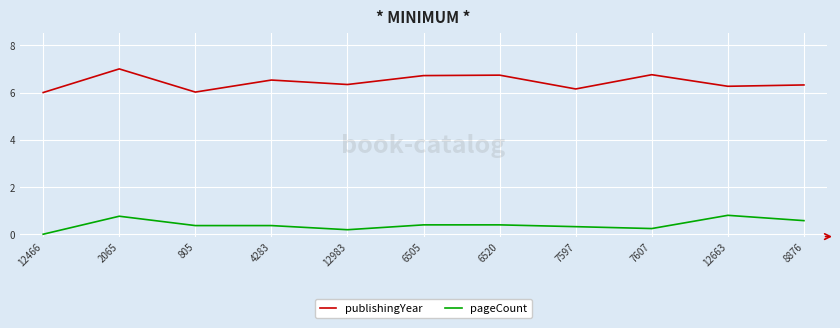

What is the approximate value of publishingYear at 12663?

6.3